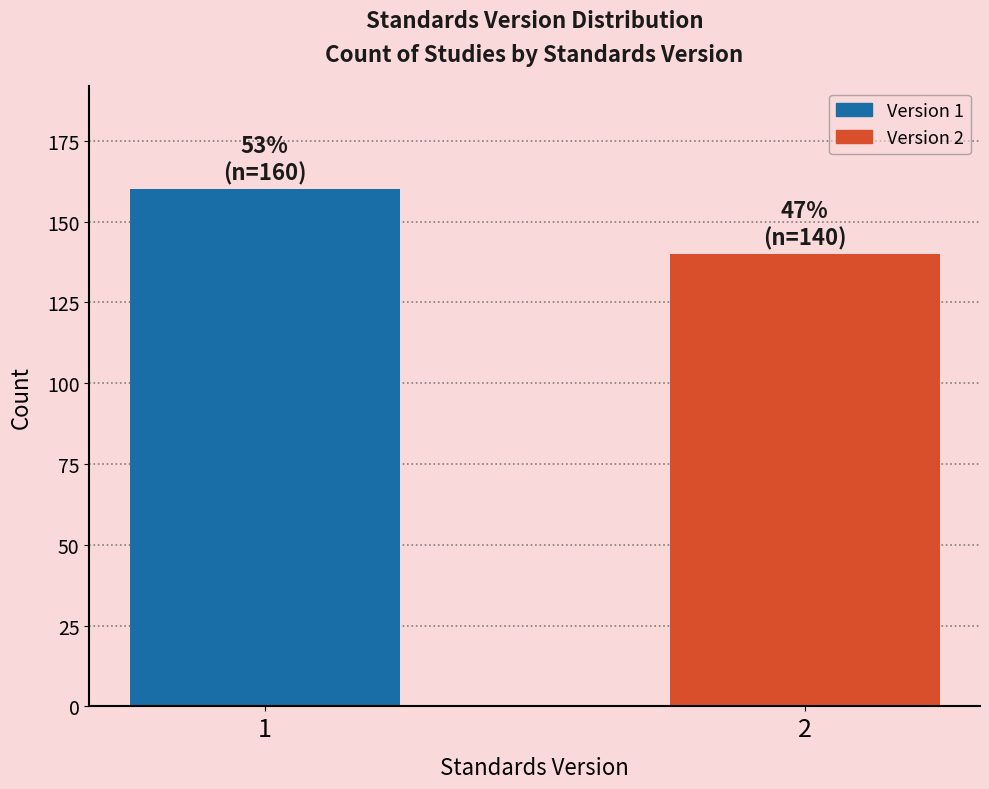

Reading left to right, extract all data points from this chart.

160	140